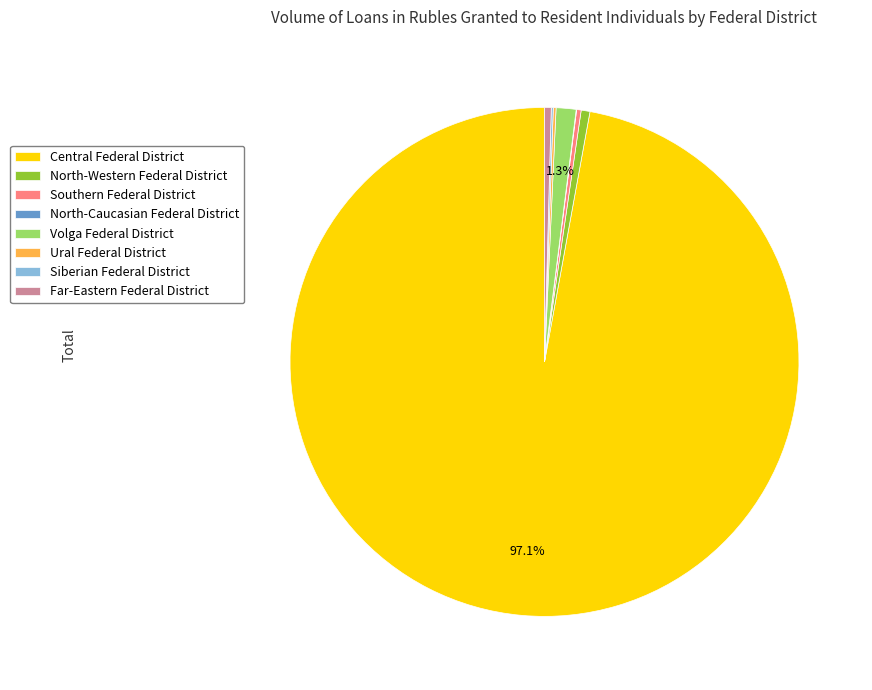

What is the largest slice in the pie chart?

Central Federal District